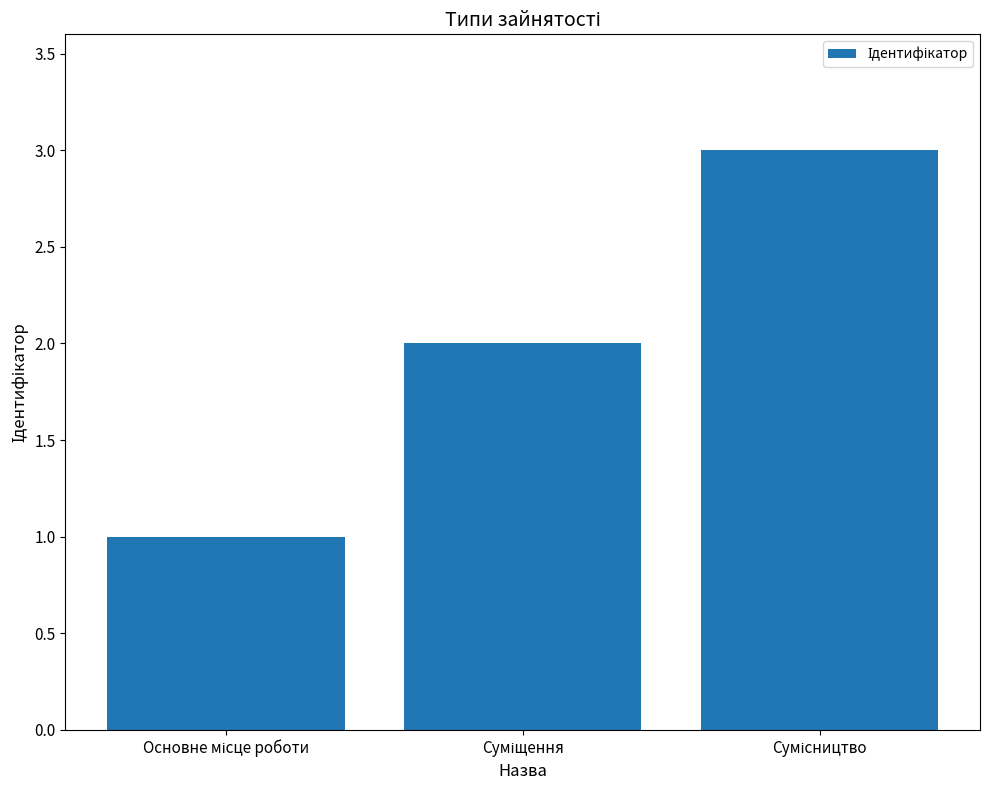

What is the value of the 3rd bar from the left?

3